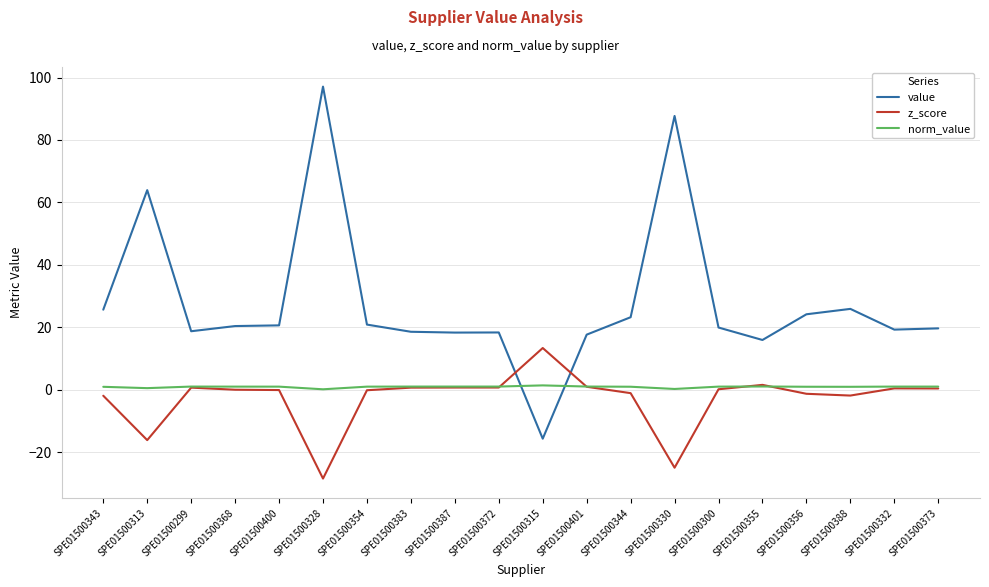

What position from the left is SPE01500387?

9